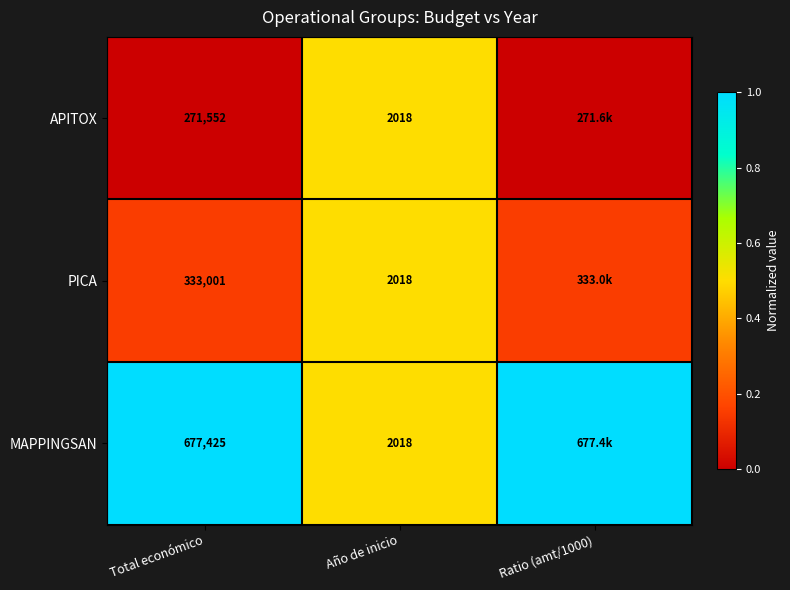

Between Total económico and Año de inicio, which series saw the biggest shift?

MAPPINGSAN